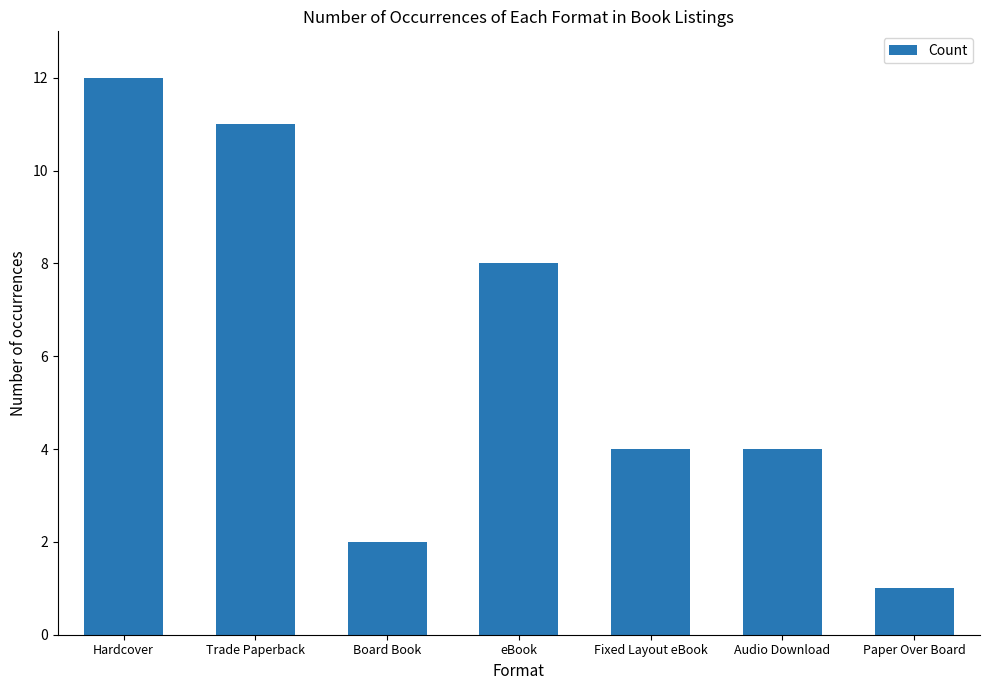

What is the ratio of the value at eBook to the value at Hardcover?

0.7